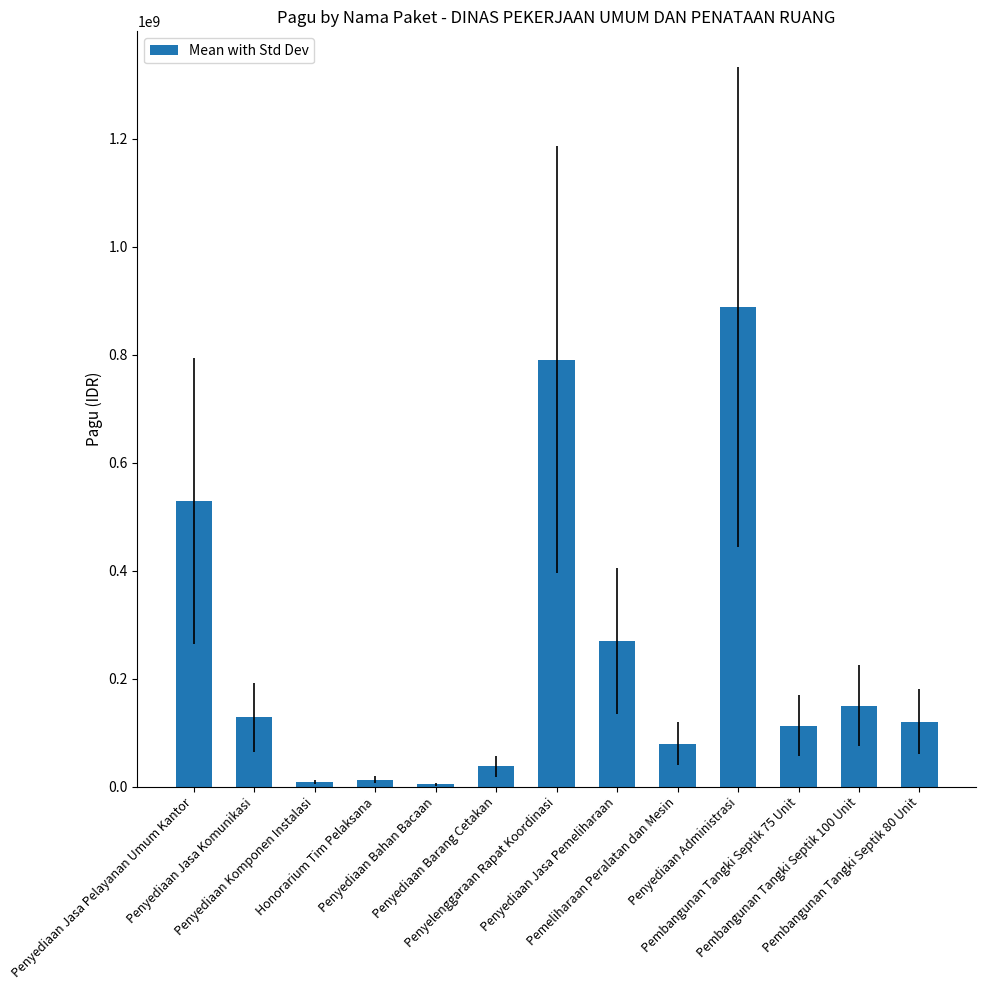

Count the number of data series in this chart.

1